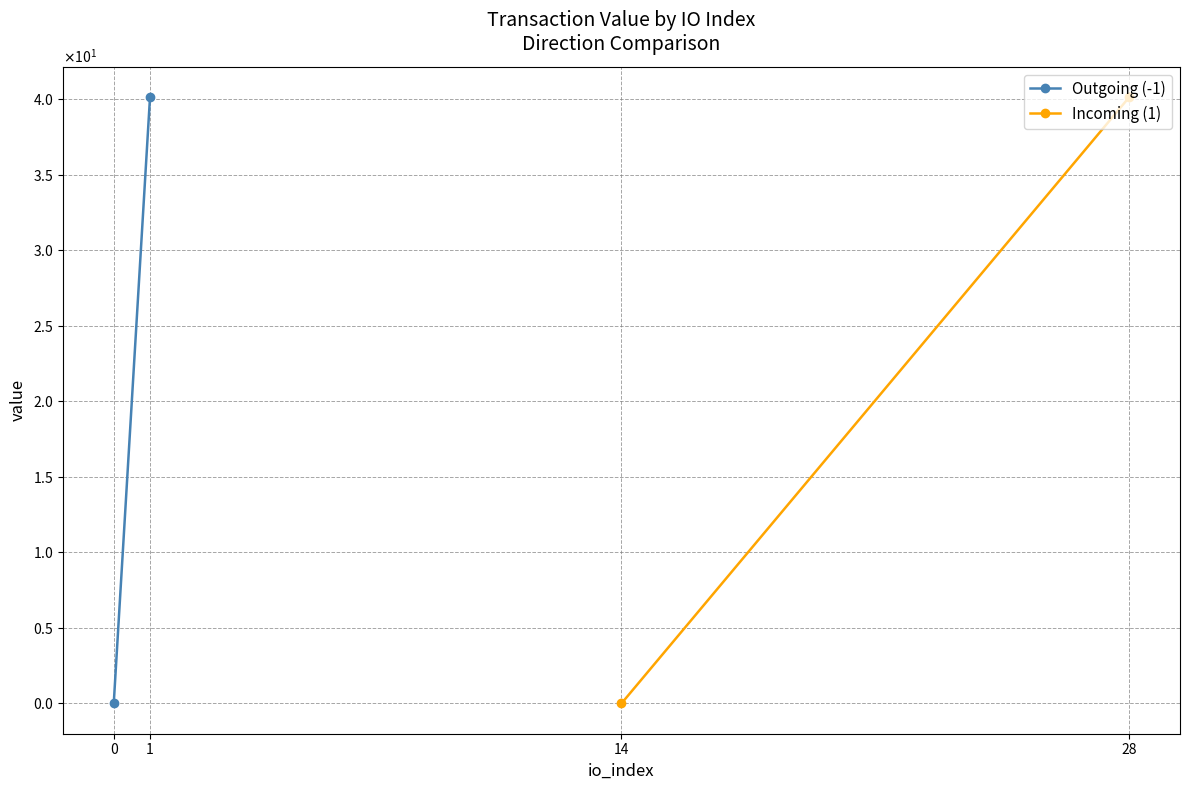

How many lines are shown in the chart?

2